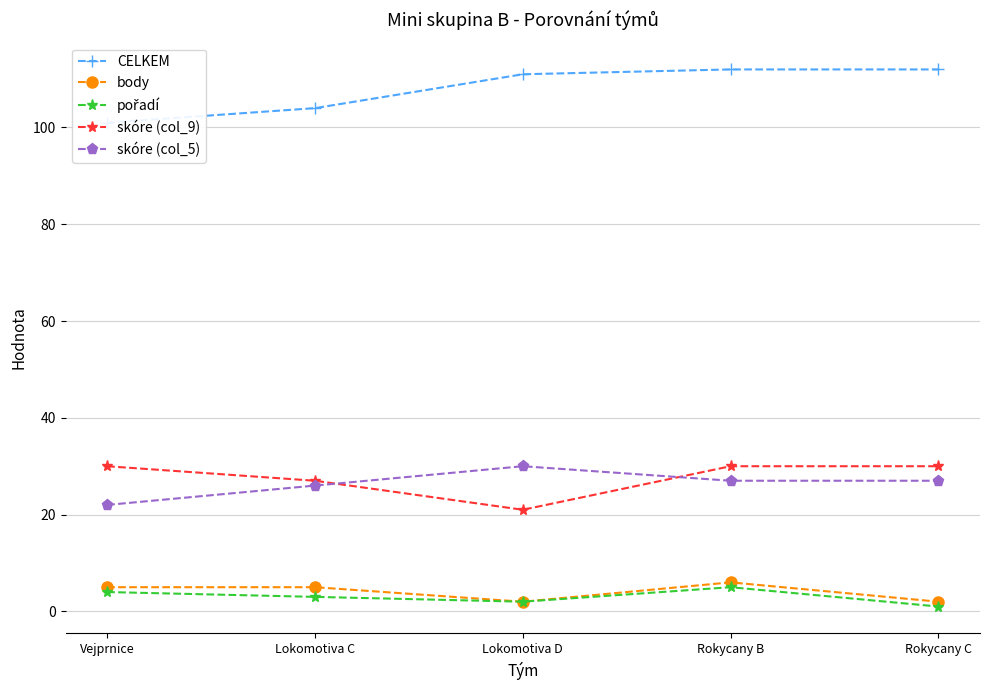

Does the chart display data point markers on the line(s)?

Yes